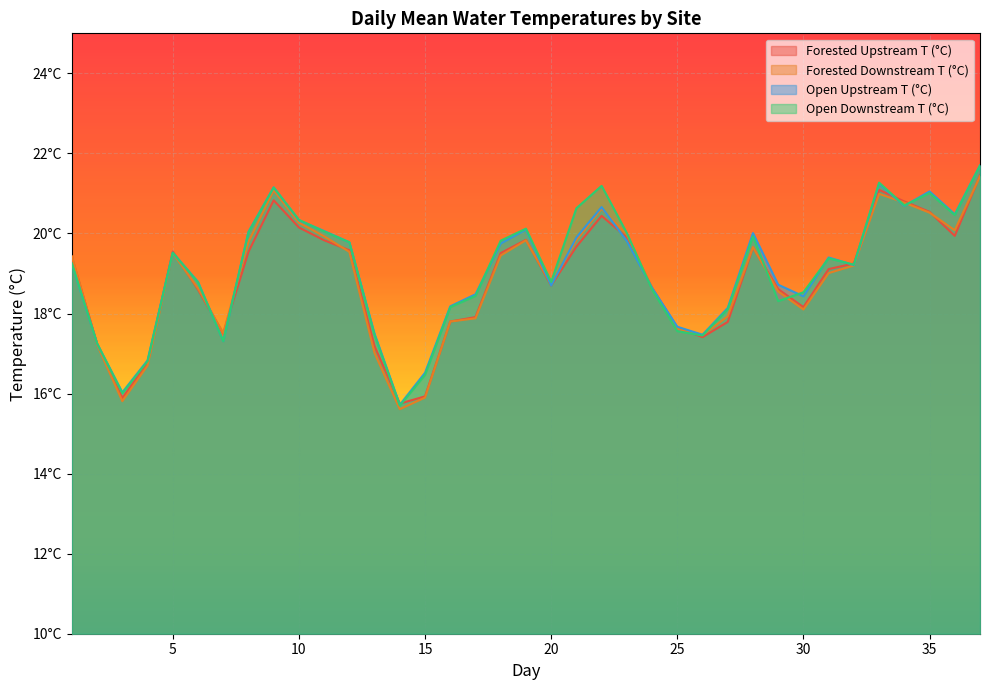

How many intersections are there between Open Upstream T (°C) and Forested Downstream T (°C)?

8